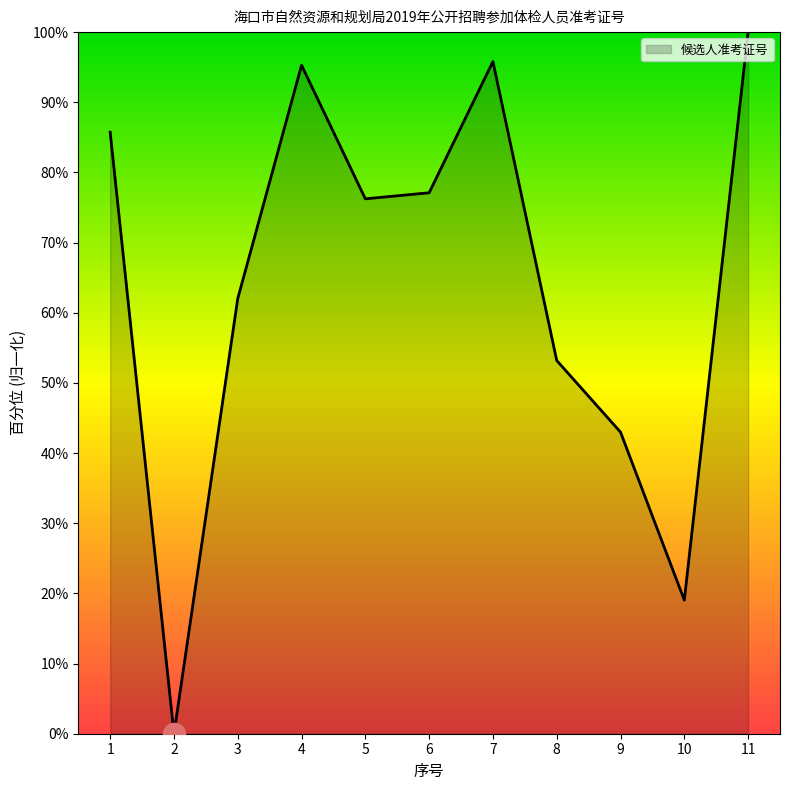

How many values are above zero?

10